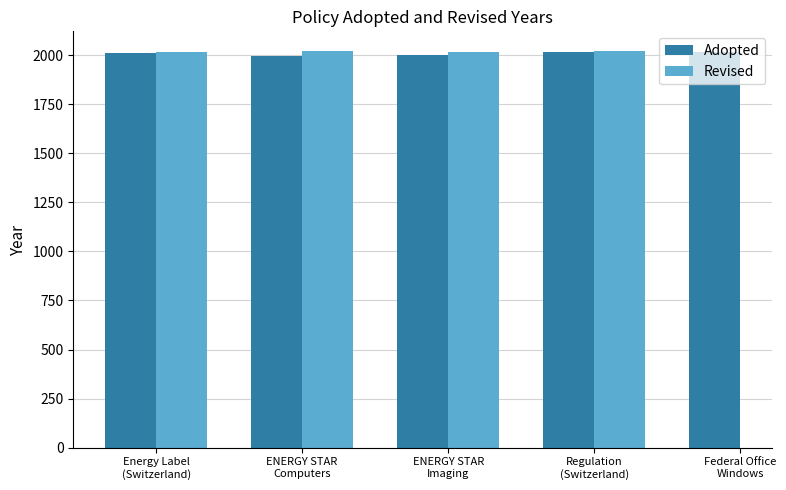

What is the total value across all series at ENERGY STAR
Computers?

4014.0